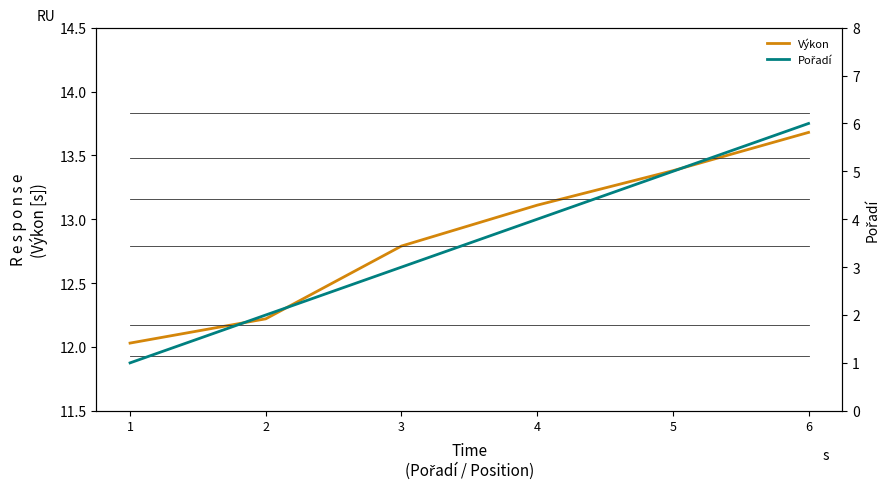

Rank the series by their maximum value, from lowest to highest.

Pořadí, Výkon